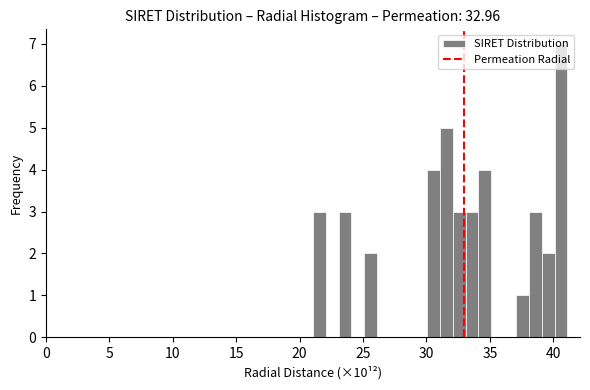

Around what value on the x-axis is the tallest bar? Give the approximate position of its centre, as read against the axis.

40.5